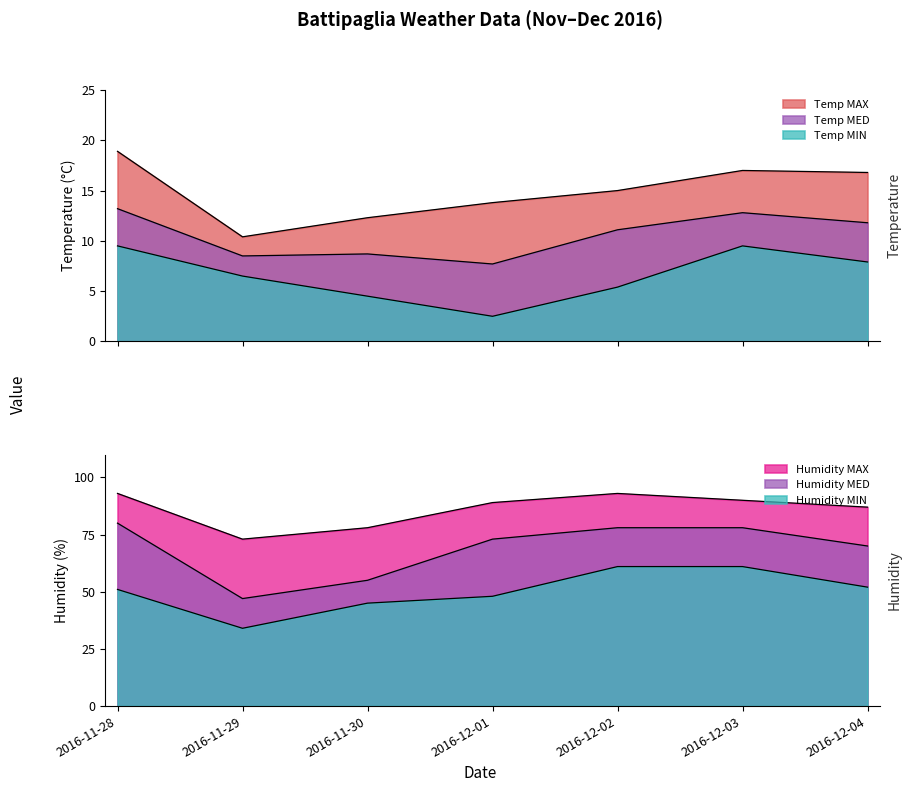

Rank the categories by Humidity MAX value from highest to lowest.

2016-11-28, 2016-12-02, 2016-12-03, 2016-12-01, 2016-12-04, 2016-11-30, 2016-11-29